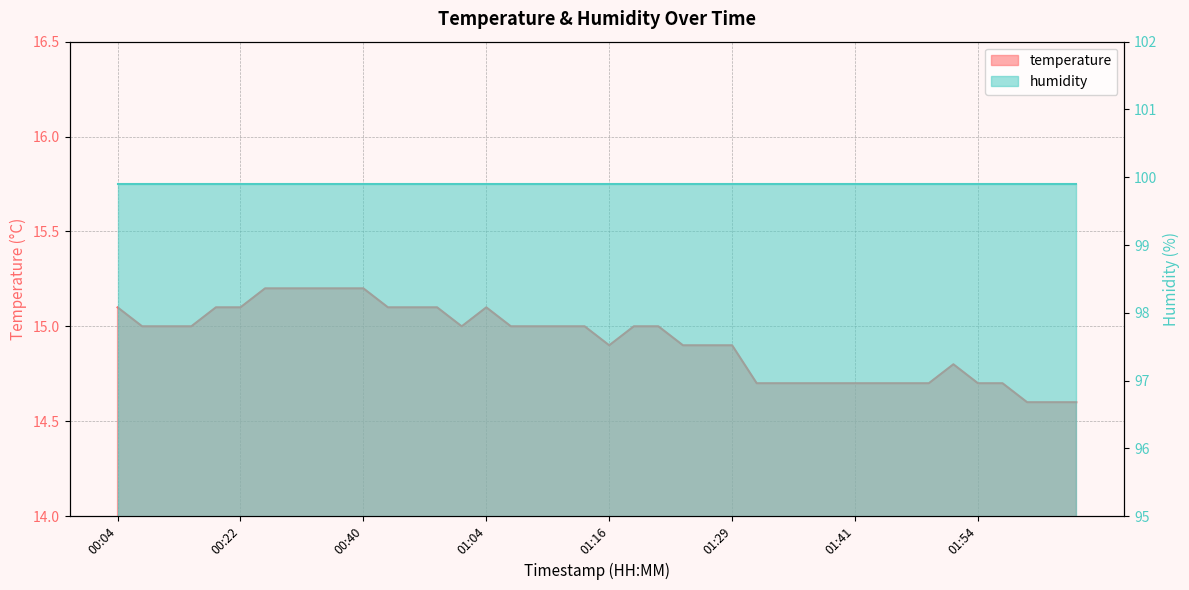

How many points are higher than both their immediate neighbors (excluding endpoints)?

2